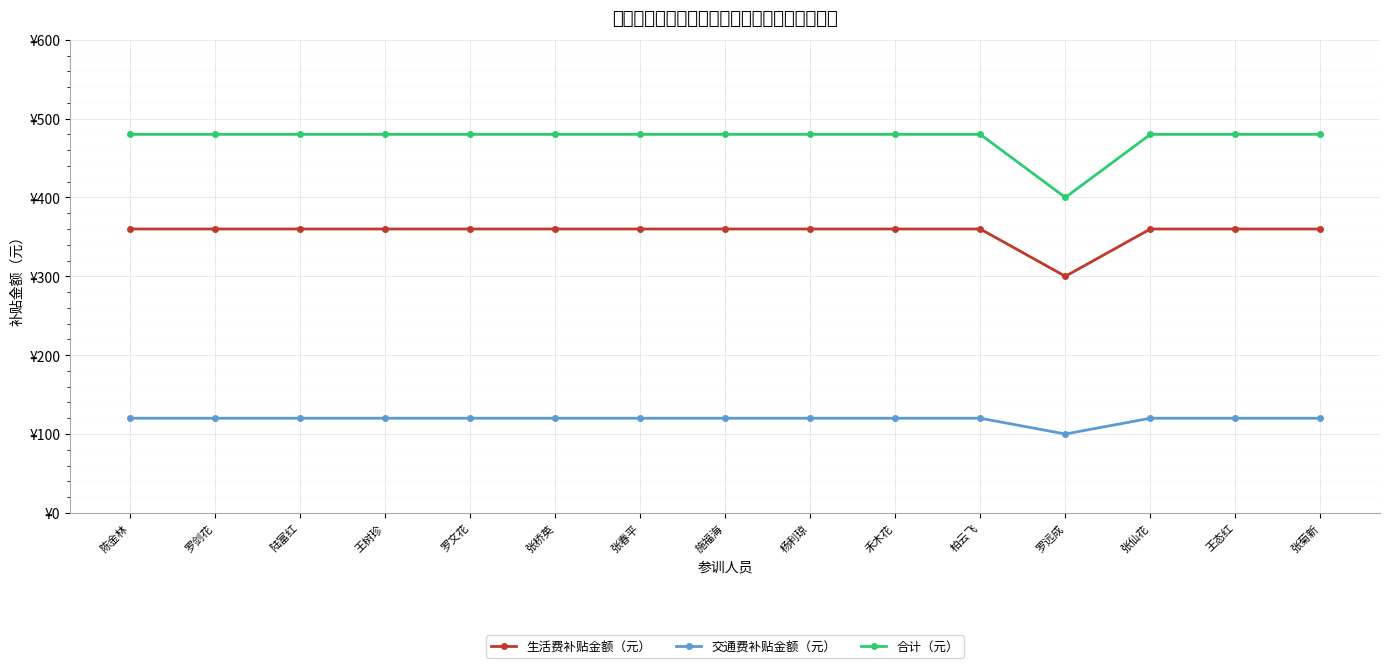

True or false: 合计（元） and 生活费补贴金额（元） intersect in this chart.

False